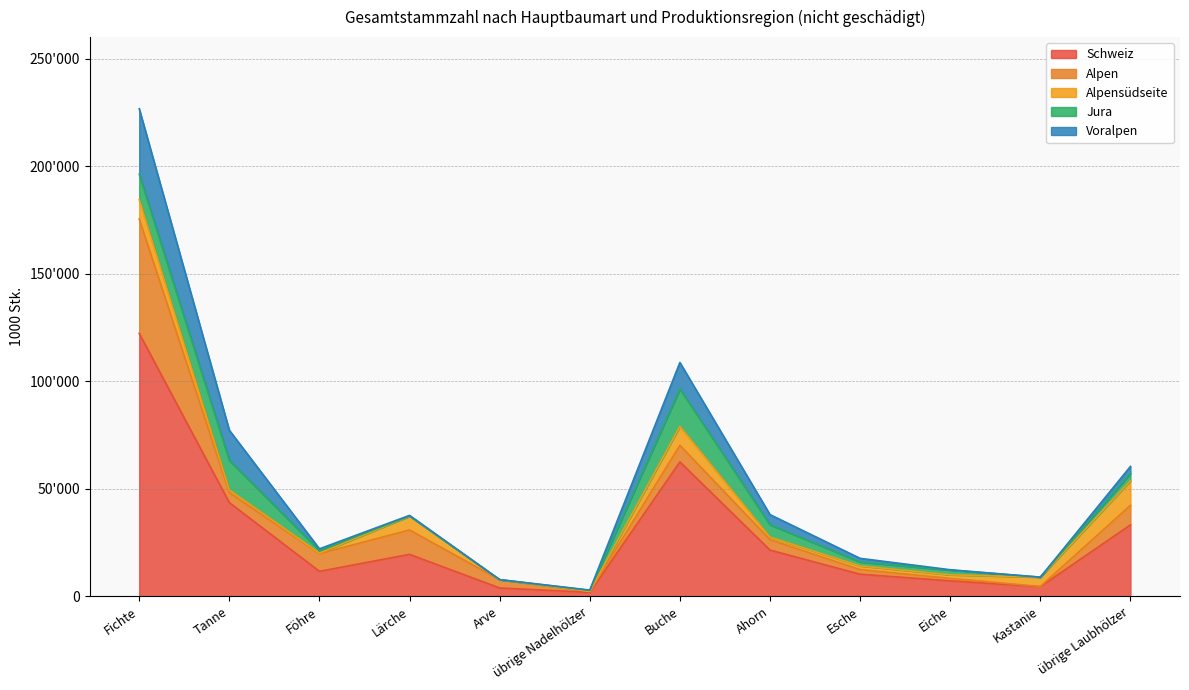

True or false: Alpensüdseite has a value of 9064 at Fichte.

True